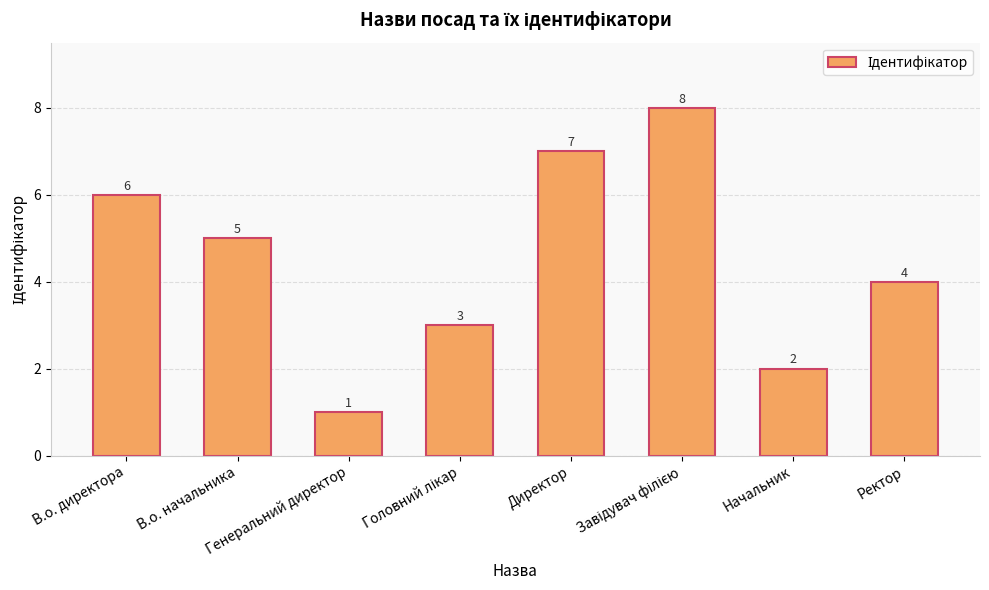

Are the bars horizontal?

No